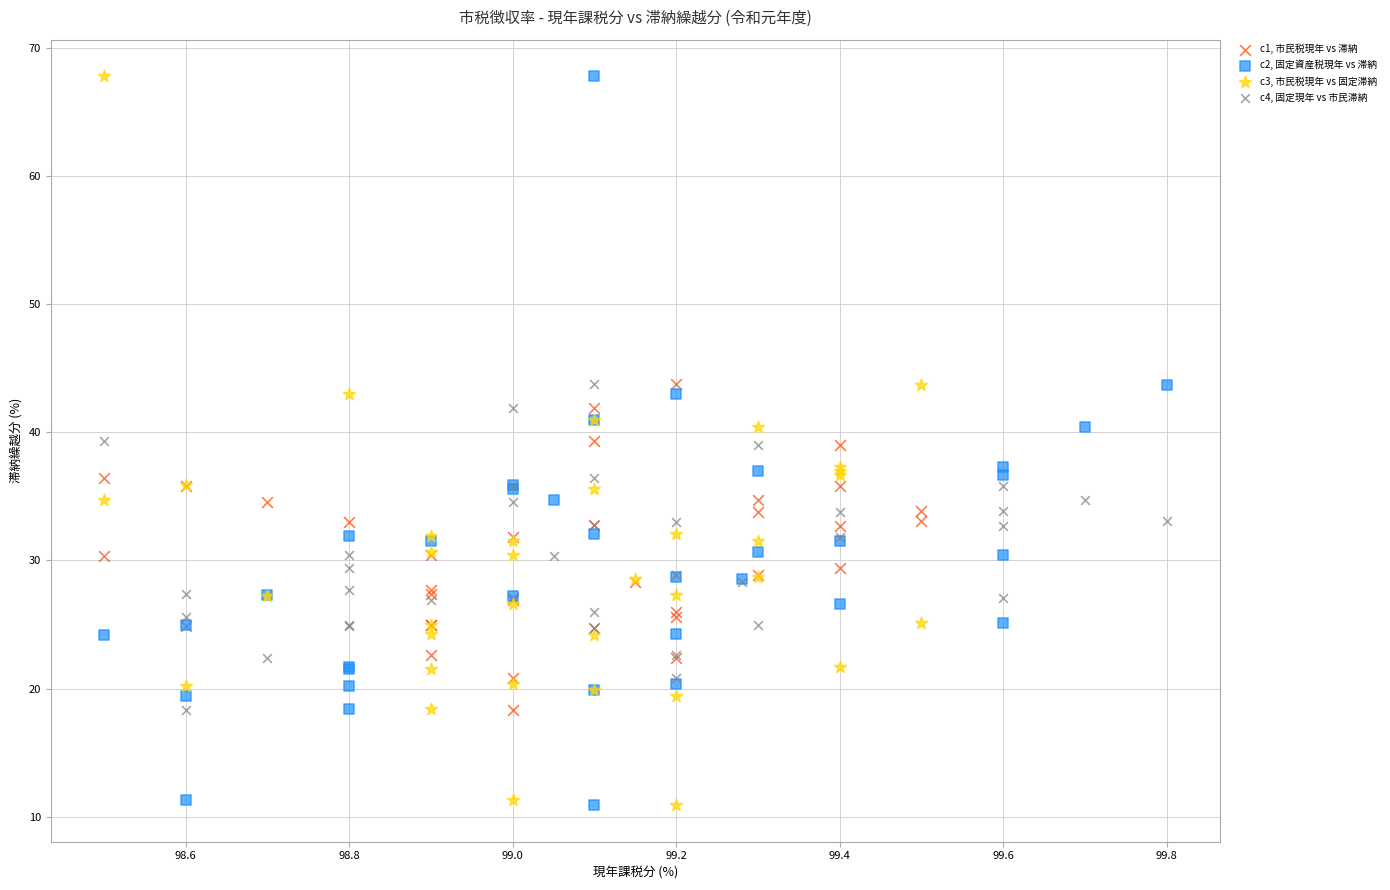

What are all the series names shown in the legend?

c1, 市民税現年 vs 滞納, c2, 固定資産税現年 vs 滞納, c3, 市民税現年 vs 固定滞納, c4, 固定現年 vs 市民滞納